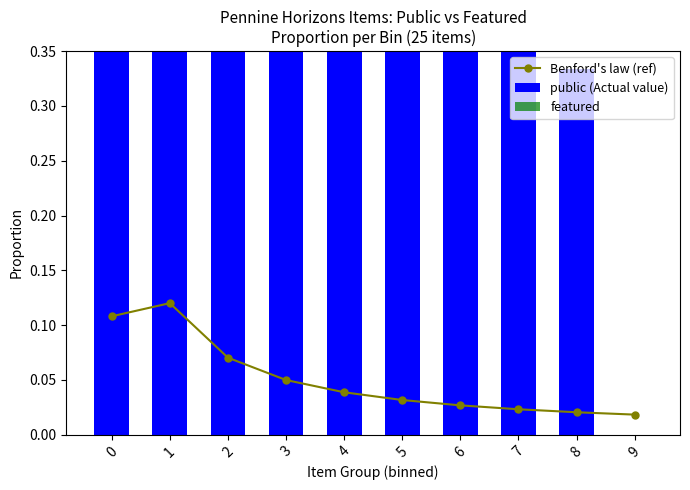

What is the difference between the maximum and second lowest values in the Benford's law (ref) series?

0.1